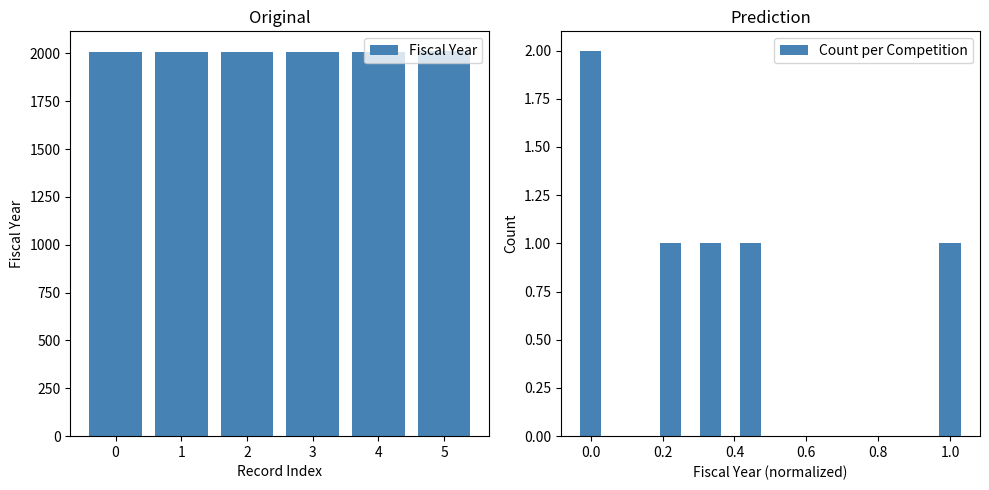

What is the average value of the Fiscal Year series?

2008